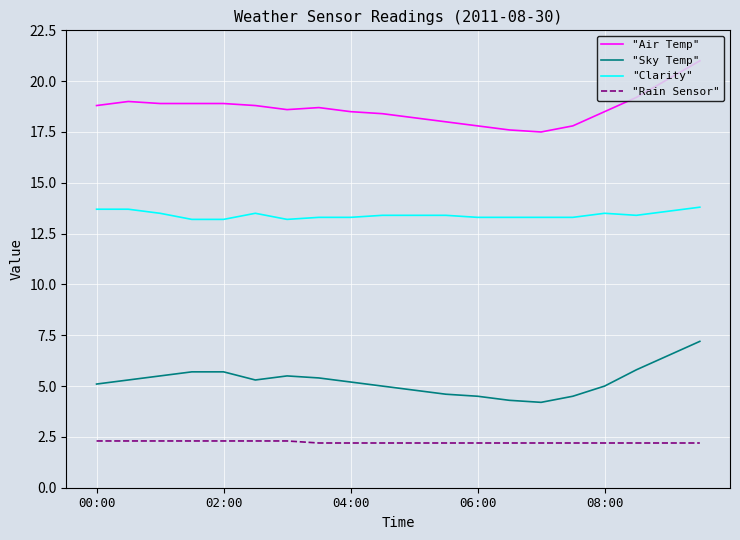

What is the greatest value displayed?

21.0